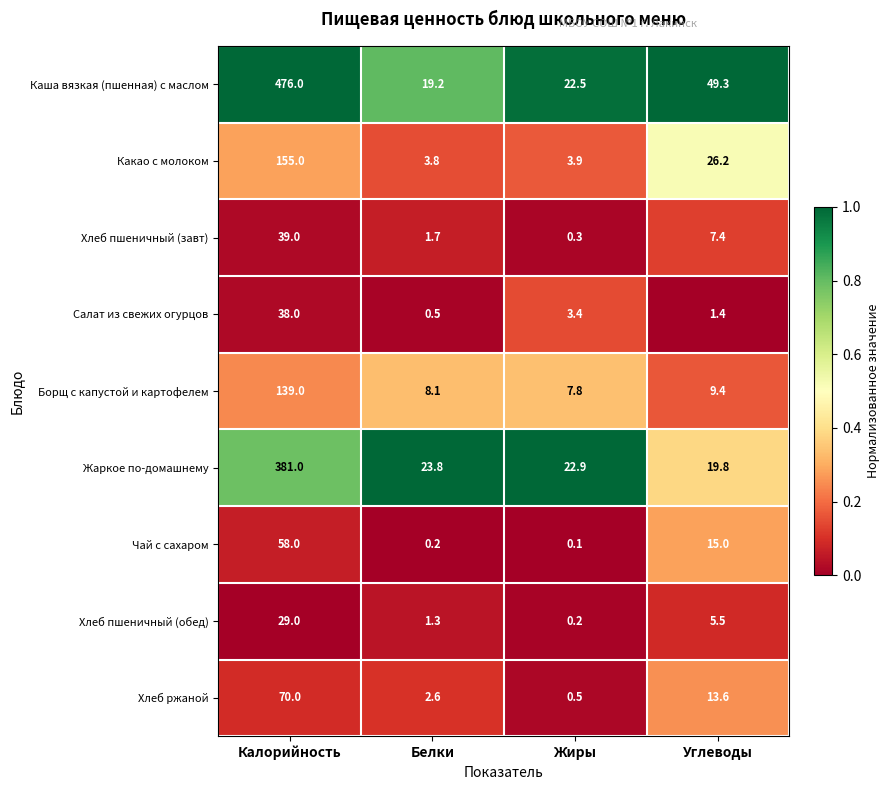

Which series has the widest spread of values?

Каша вязкая (пшенная) с маслом